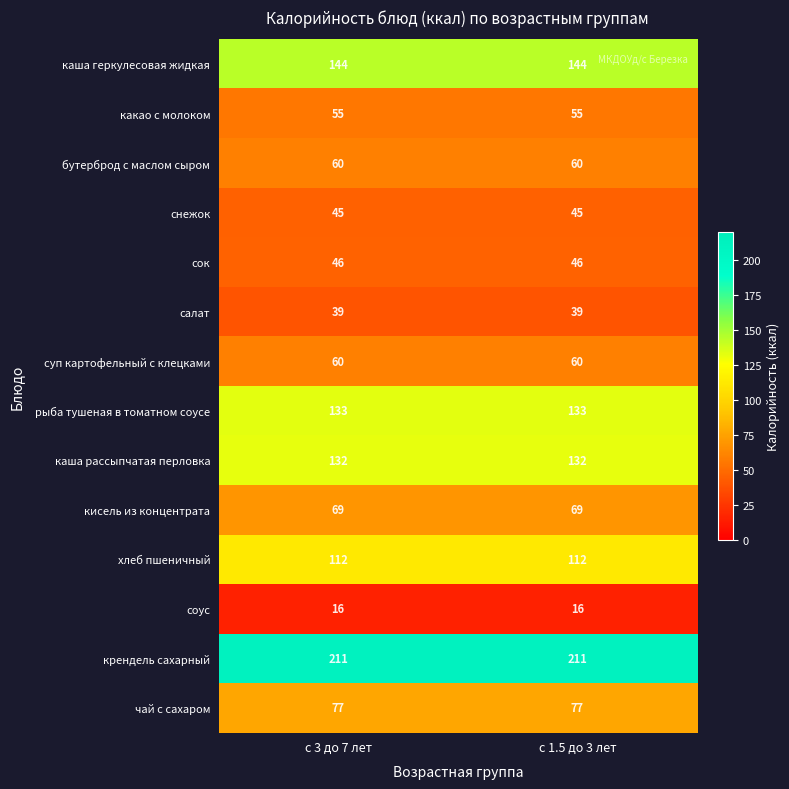

What is the total value across all series at с 3 до 7 лет?

1199